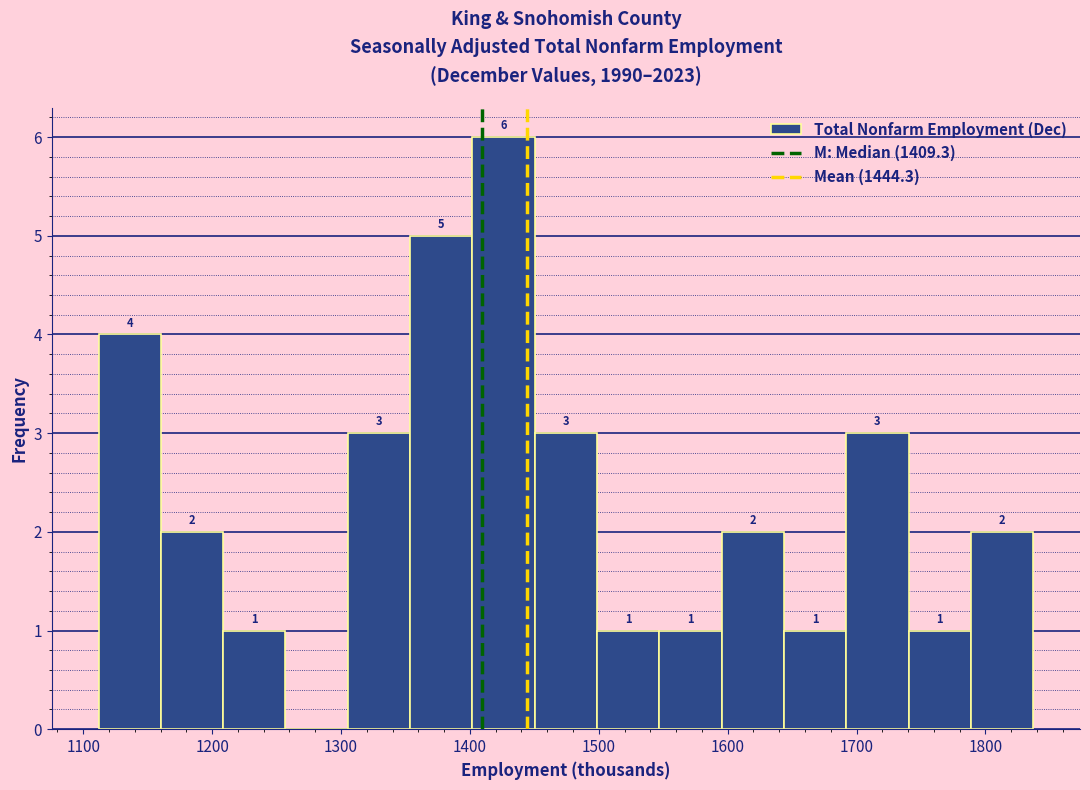

Over which range of the x-axis is the bar tallest?

1400 to 1450